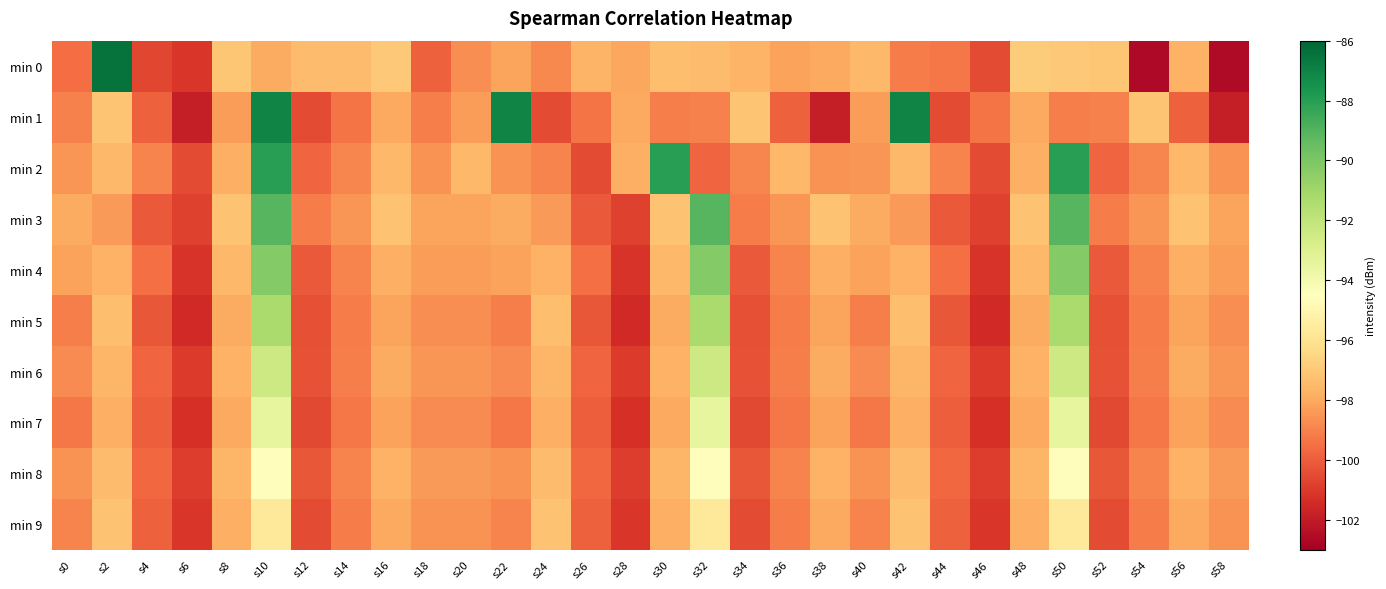

At how many categories does at least one series exceed -96?

7